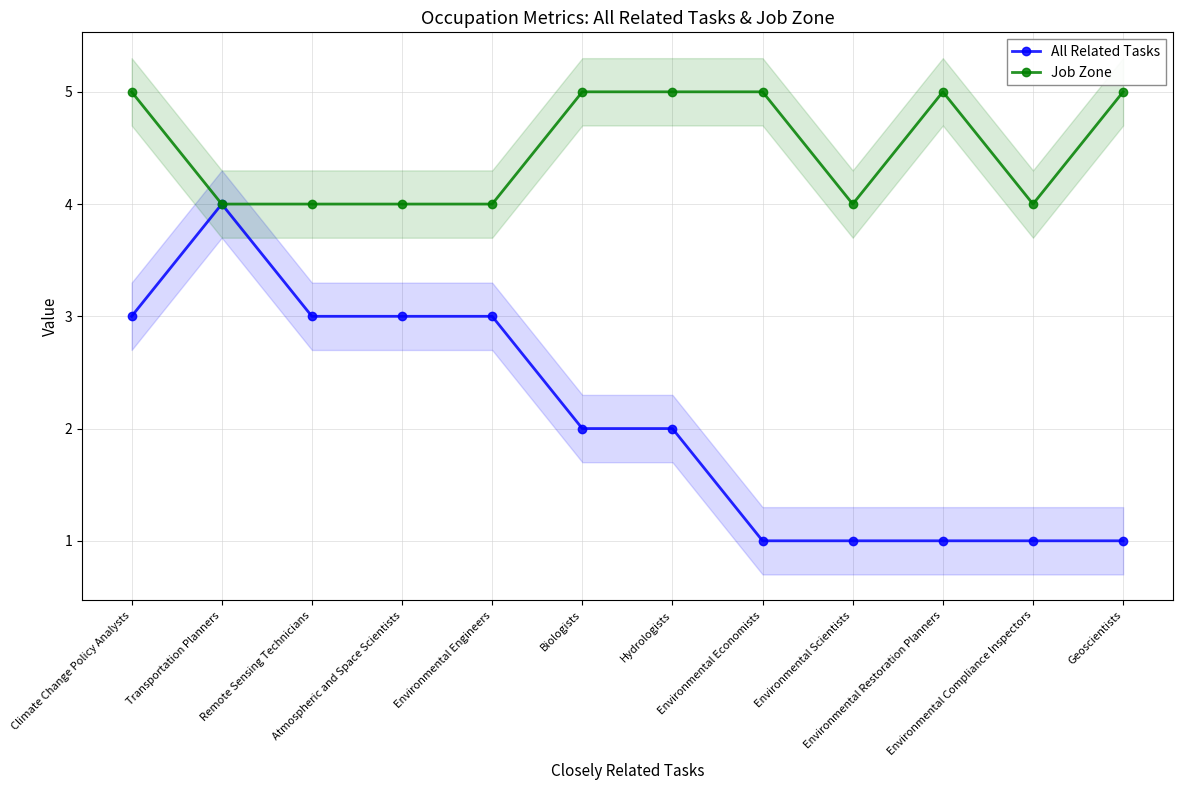

True or false: All Related Tasks has a value of 4 at Remote Sensing Technicians.

False